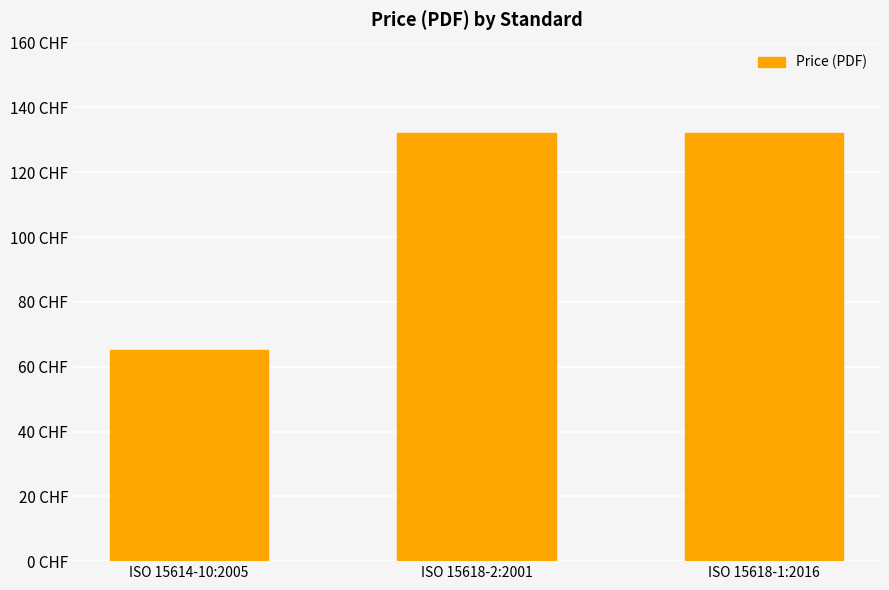

What is the change in value from ISO 15614-10:2005 to ISO 15618-2:2001?

+67